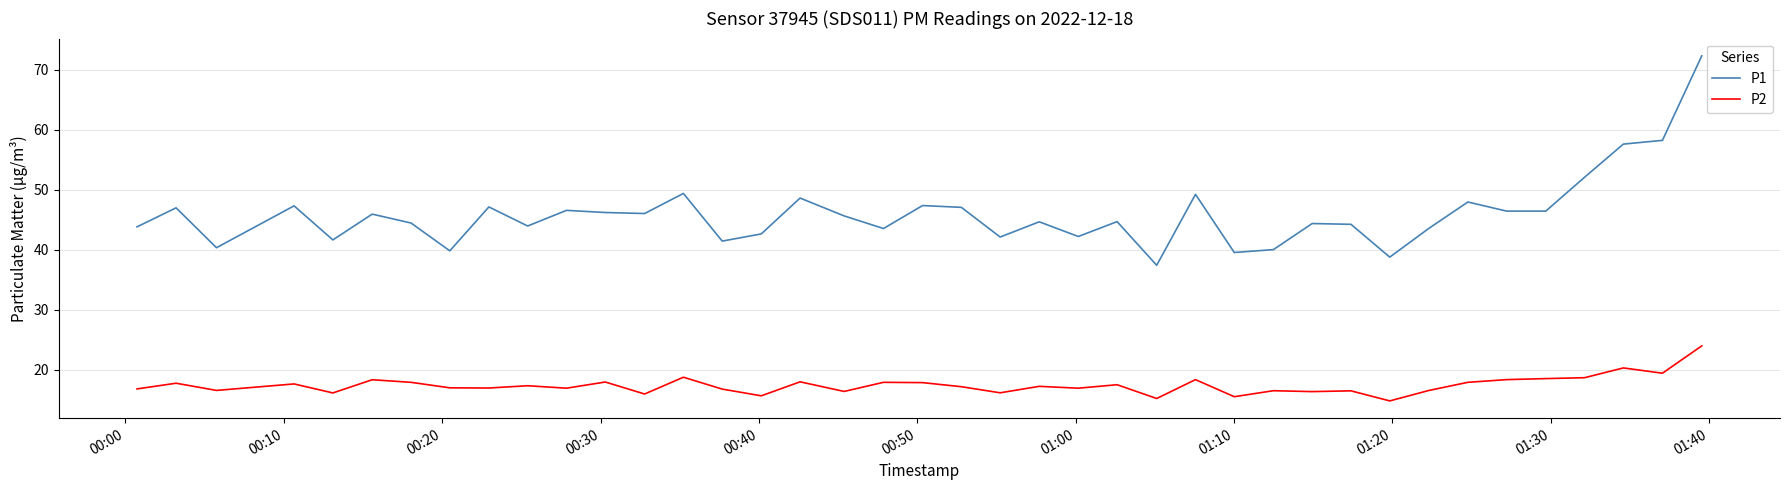

What is the difference between the maximum and minimum values in the P2 series?

9.2